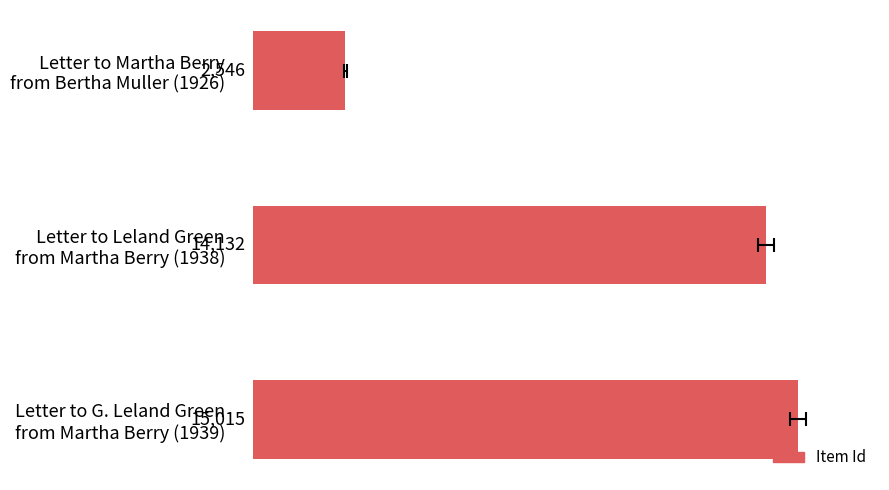

How many series are shown in this chart?

1